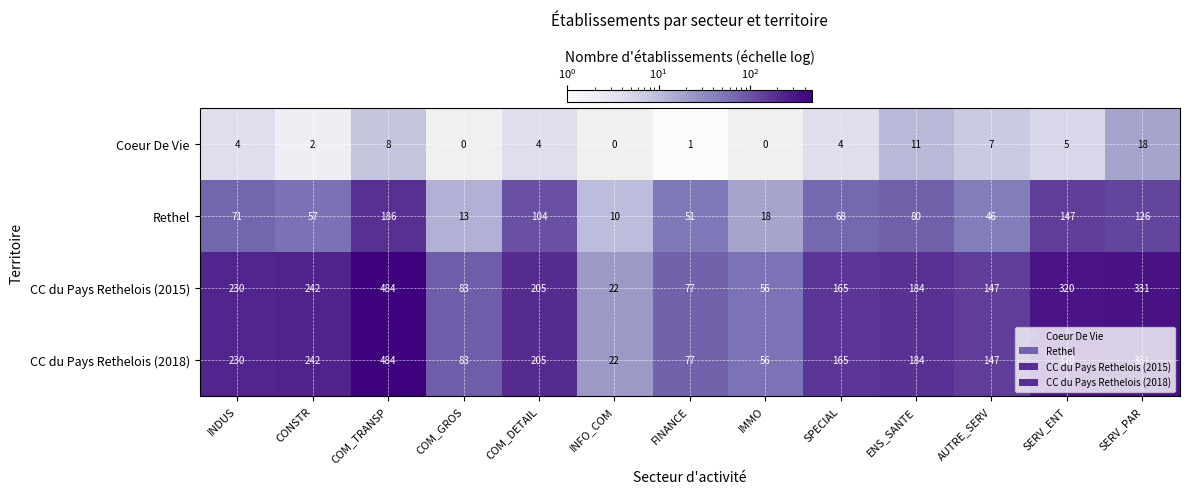

What is the difference between the highest and lowest values at ENS_SANTE?

173